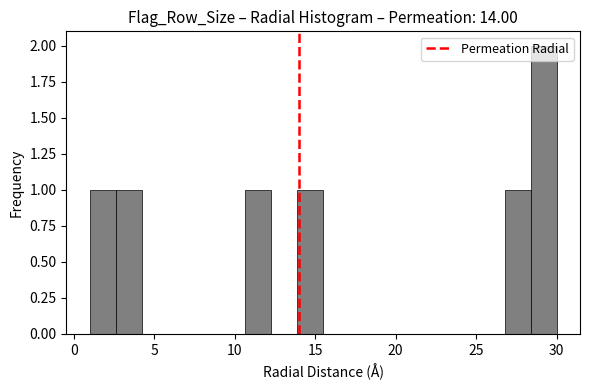

Read against the x-axis, roughly where is the centre of the tallest bar?

29.0